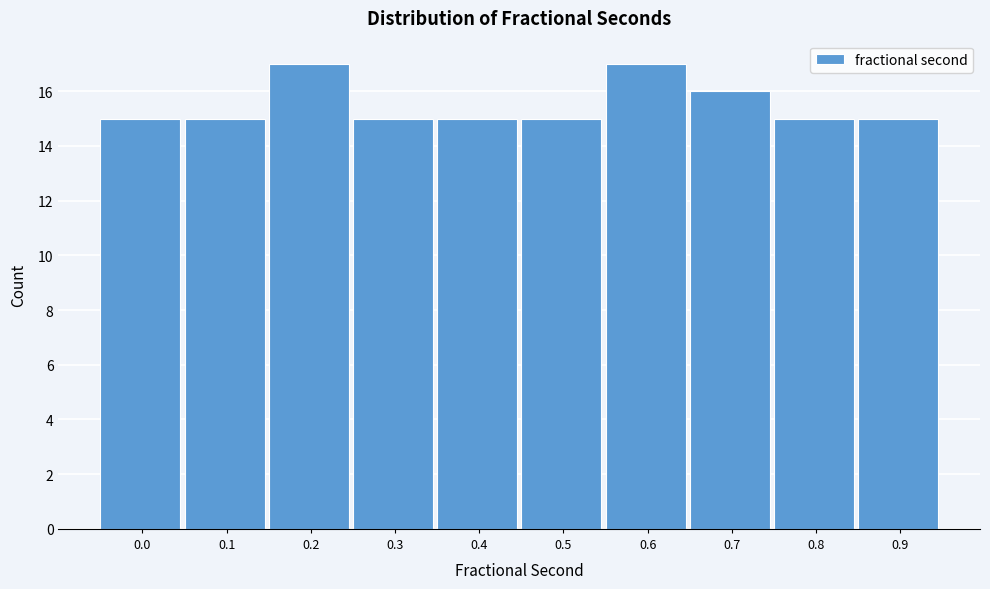

Reading left to right, transcribe all the data shown in this chart.

0.0=15	0.1=15	0.2=17	0.3=15	0.4=15	0.5=15	0.6=17	0.7=16	0.8=15	0.9=15